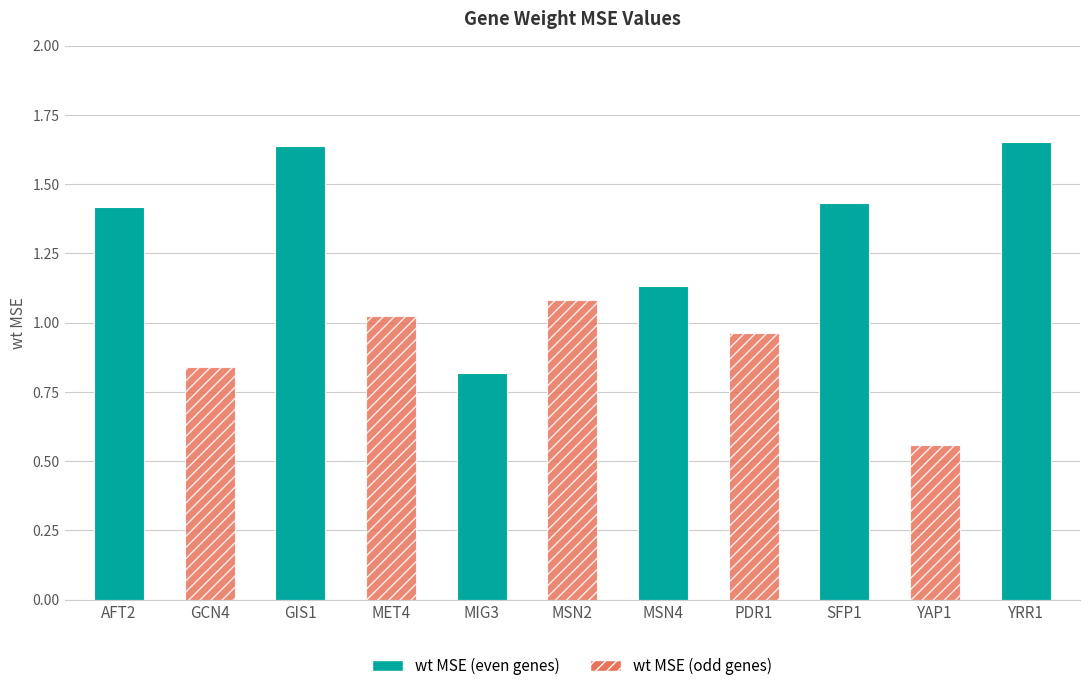

What is the sum of the values at MET4 and AFT2?

2.4